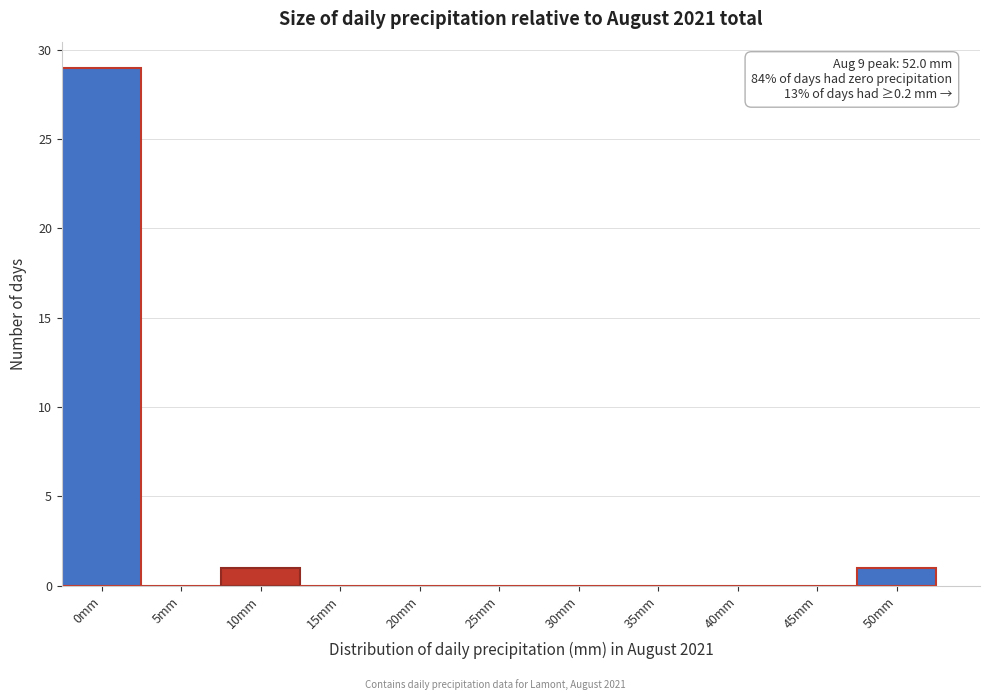

Reading left to right, list all the values displayed in this chart.

0mm=29	5mm=0	10mm=1	15mm=0	20mm=0	25mm=0	30mm=0	35mm=0	40mm=0	45mm=0	50mm=1